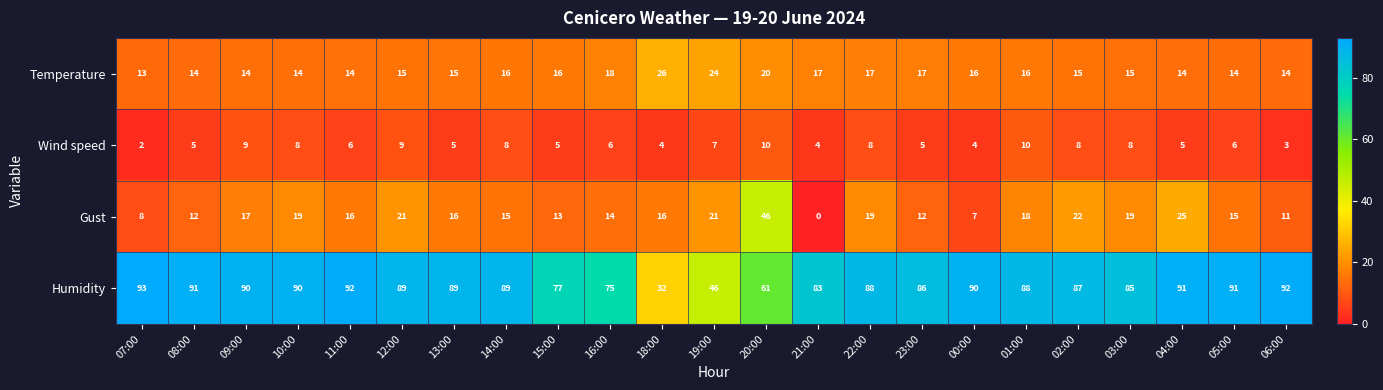

At 12:00, list the series in order from largest to smallest.

Humidity, Gust, Temperature, Wind speed